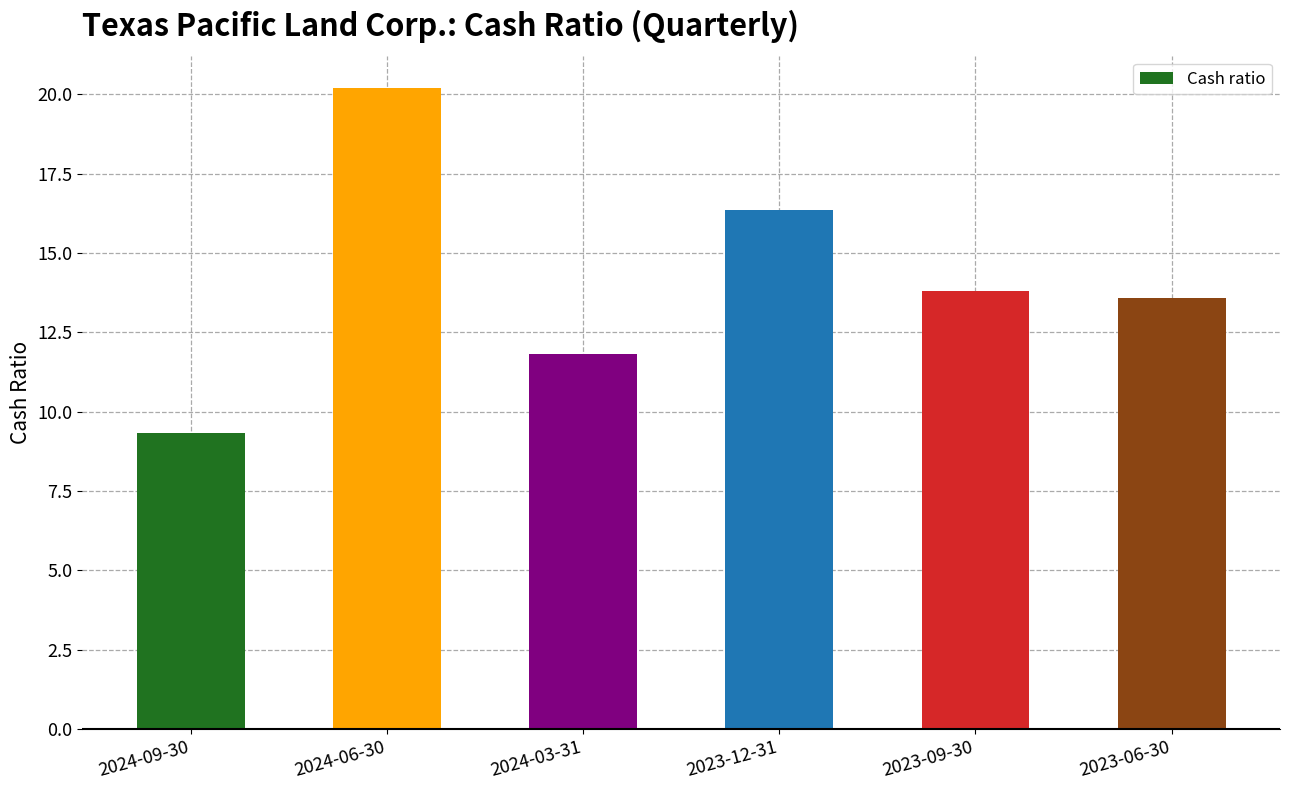

Reading right to left, transcribe all the data shown in this chart.

2023-06-30=13.6	2023-09-30=13.8	2023-12-31=16.3	2024-03-31=11.8	2024-06-30=20.2	2024-09-30=9.3